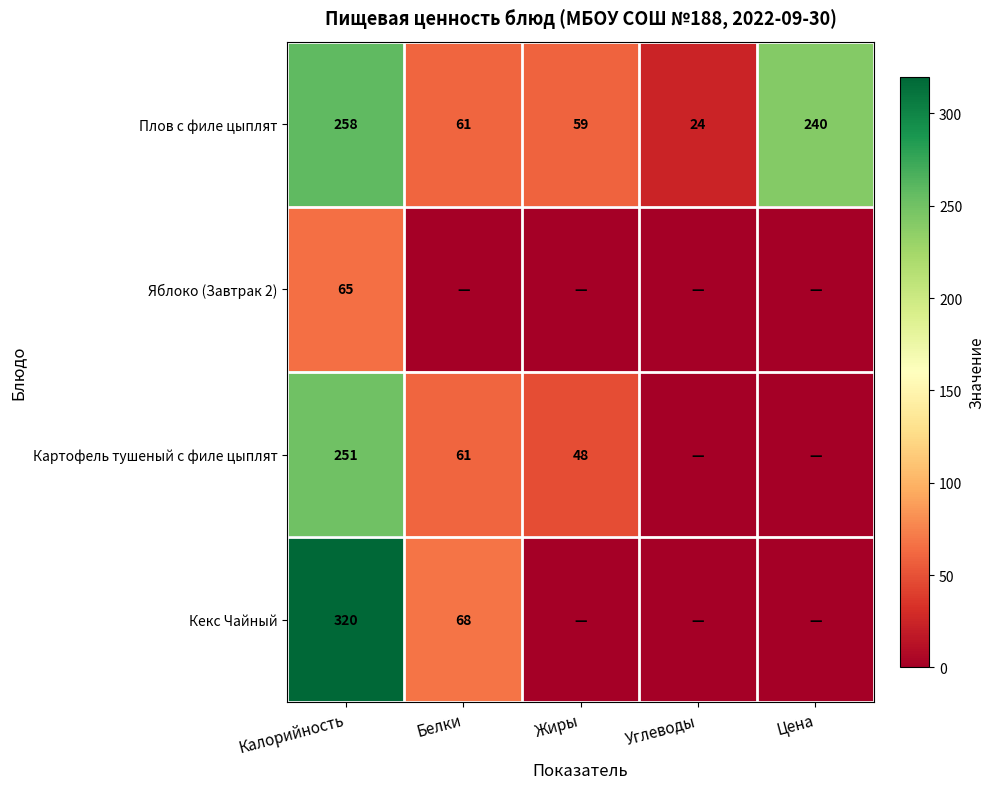

The Плов с филе цыплят series shows 83 at Калорийность. True or false?

False